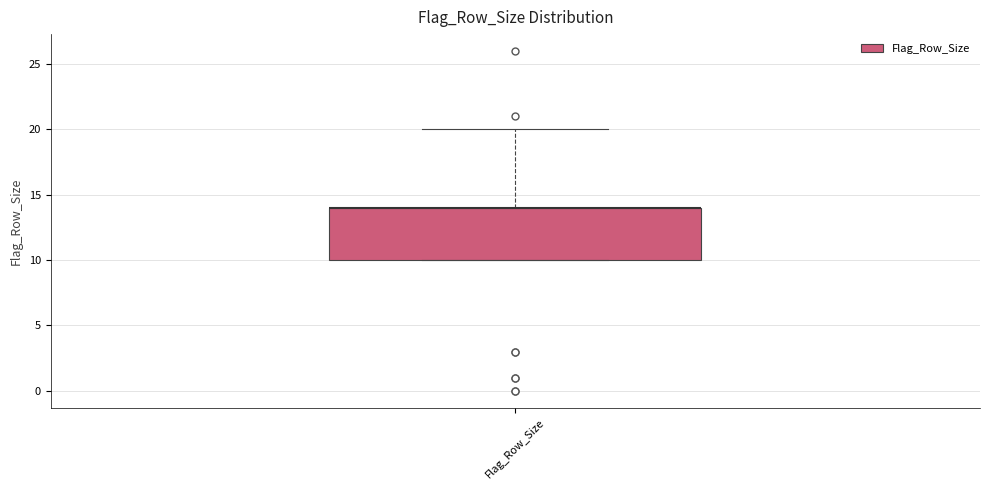

Transcribe this box plot: give where the median line is, the range the box spans, and where the two whiskers end, as read against the y-axis. The values are not printed on the chart, so give them approximately, as read against the axis.

median 14 (drawn on the box's upper edge), box 10 to 14, whiskers 10 to 20